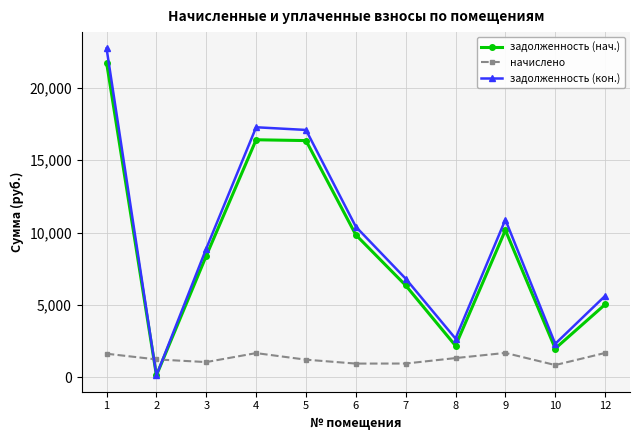

True or false: задолженность (нач.) has more than 2 interior local peaks.

False